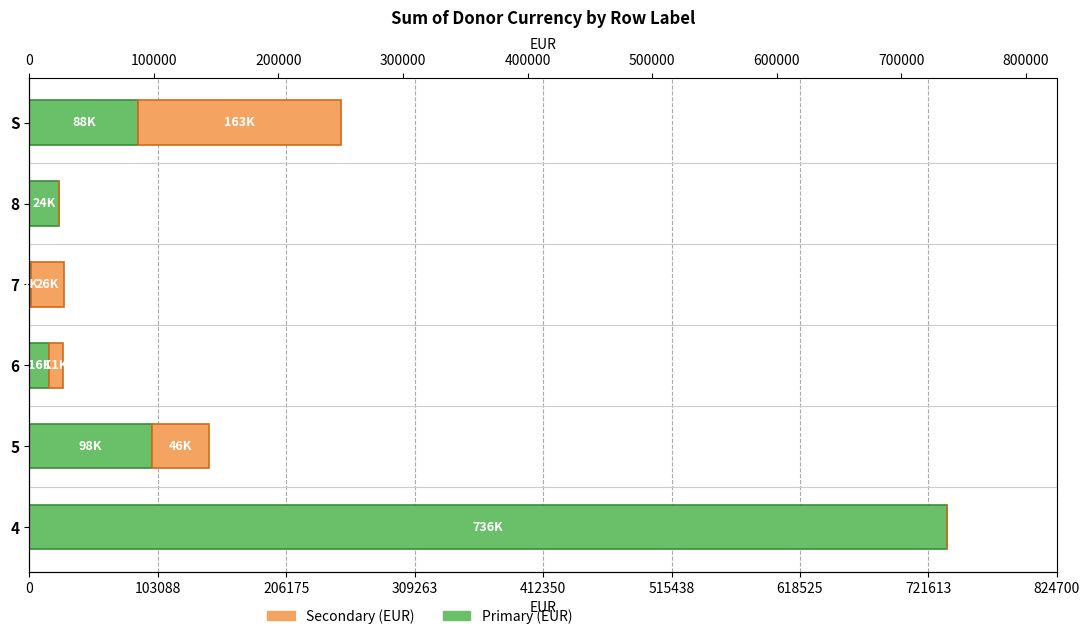

Which series has the largest total across all categories?

Primary (EUR)